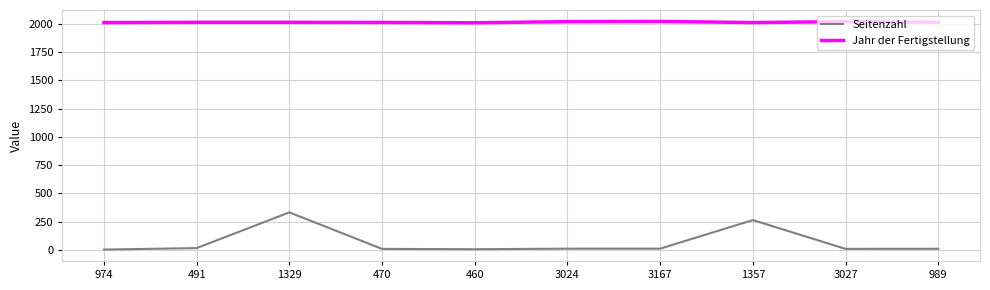

At how many categories does at least one series exceed 1022?

10